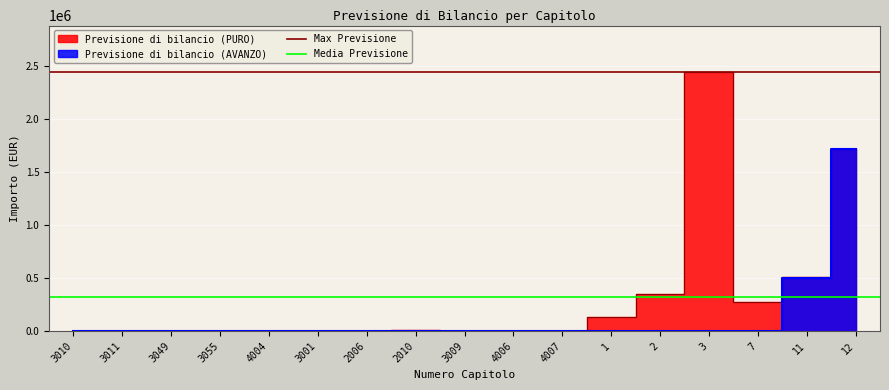

At how many categories does at least one series exceed 989262?

2